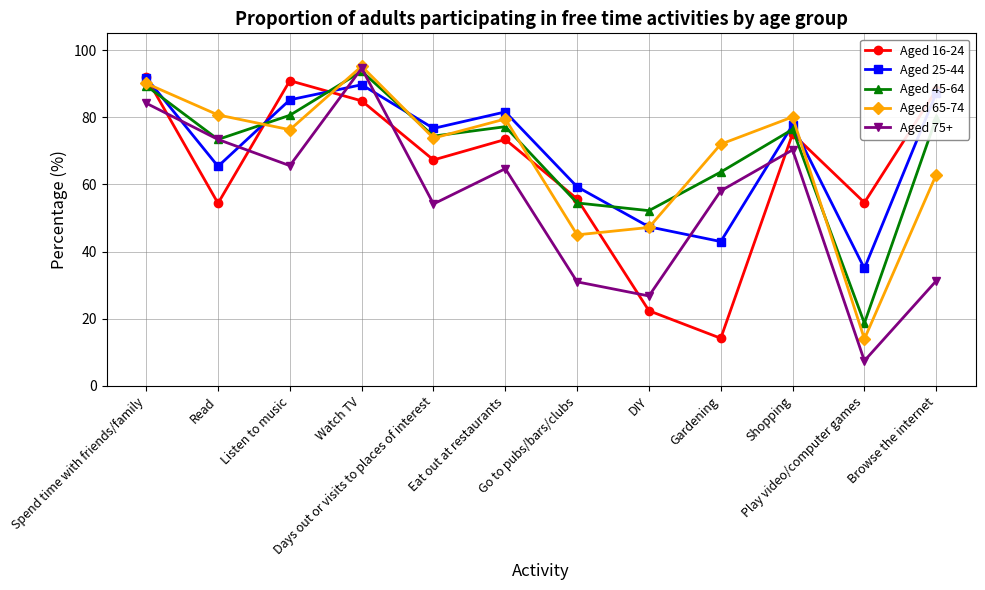

True or false: Aged 25-44 and Aged 45-64 intersect in this chart.

True